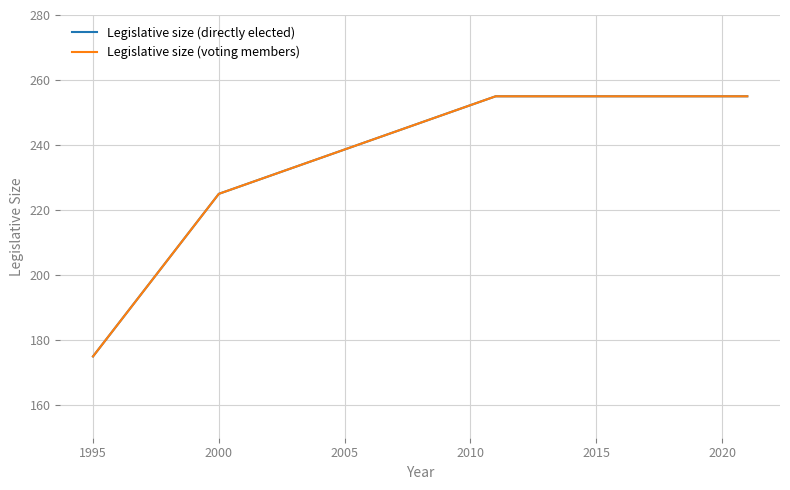

Rank the series by their maximum value, from highest to lowest.

Legislative size (directly elected), Legislative size (voting members)